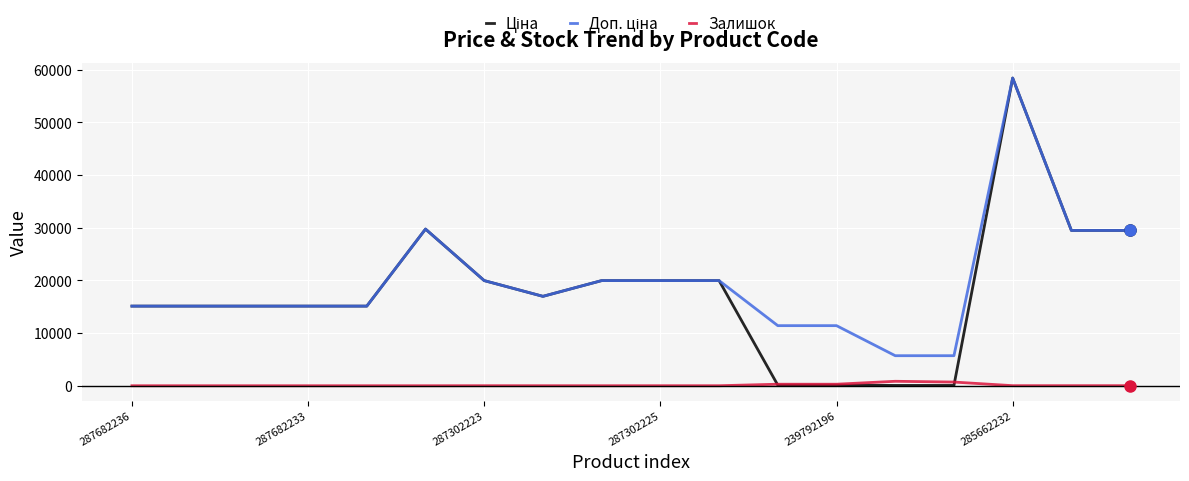

How many interior local peaks does the Залишок series have?

3